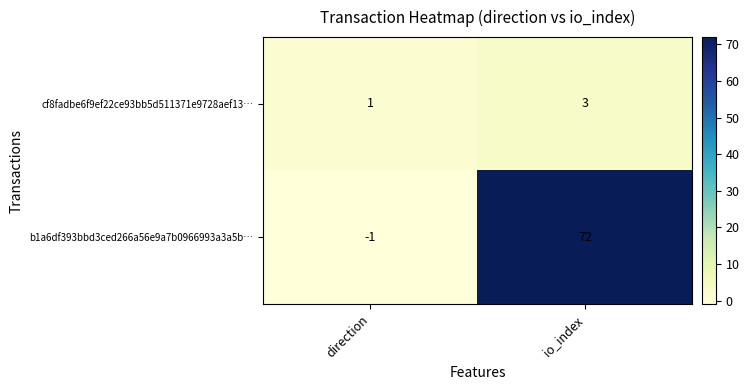

What is the sum of the b1a6df393bbd3ced266a56e9a7b0966993a3a5b… values at direction and io_index?

71